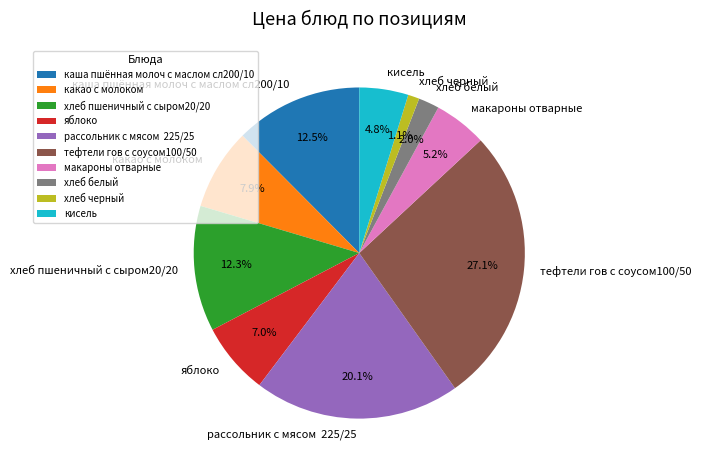

Combined, do какао с молоком and яблоко account for over 50%?

No